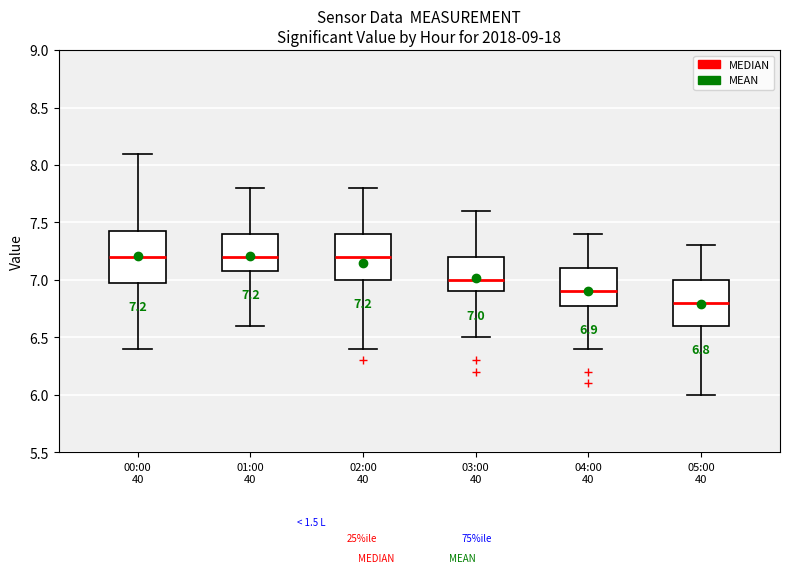

Comparing the boxes themselves (not the whiskers), which one is the tallest?

00:00 40